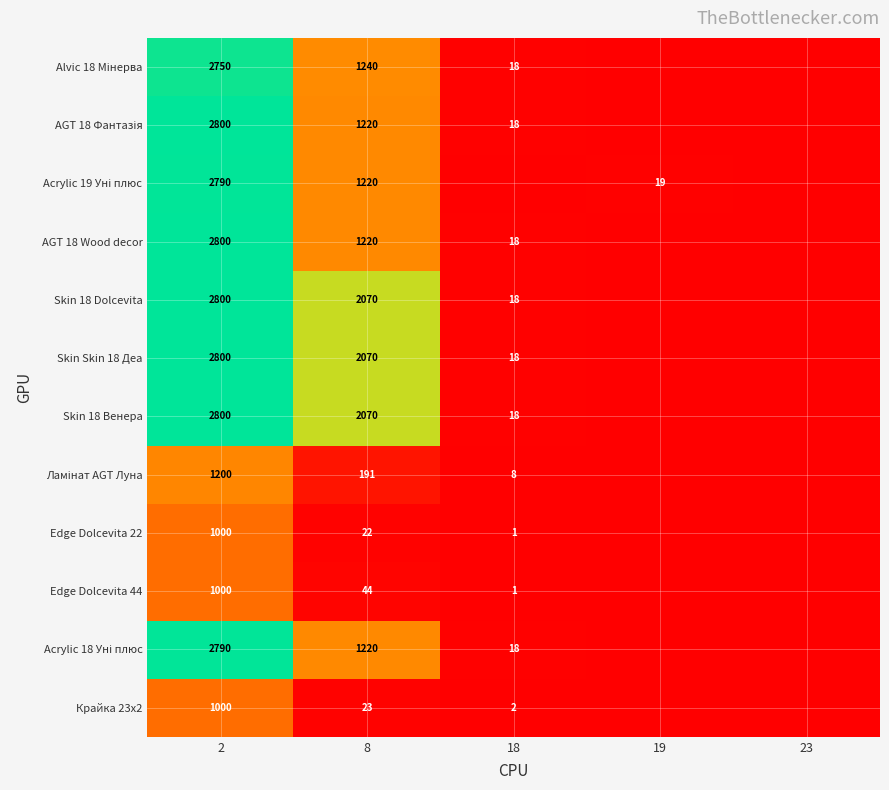

Is it true that Skin 18 Dolcevita equals 2800 at 2?

True